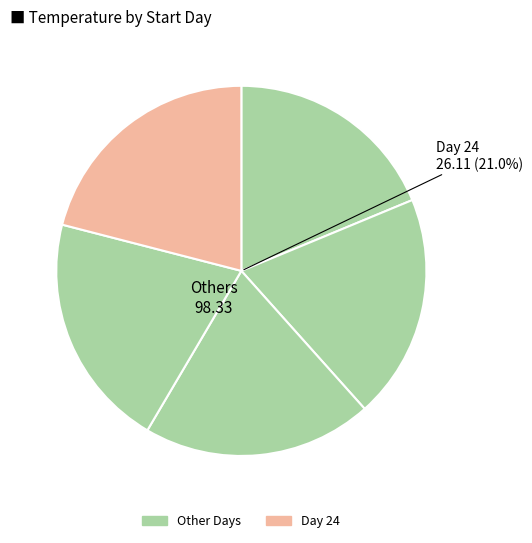

True or false: 22 accounts for 34% of the total.

False